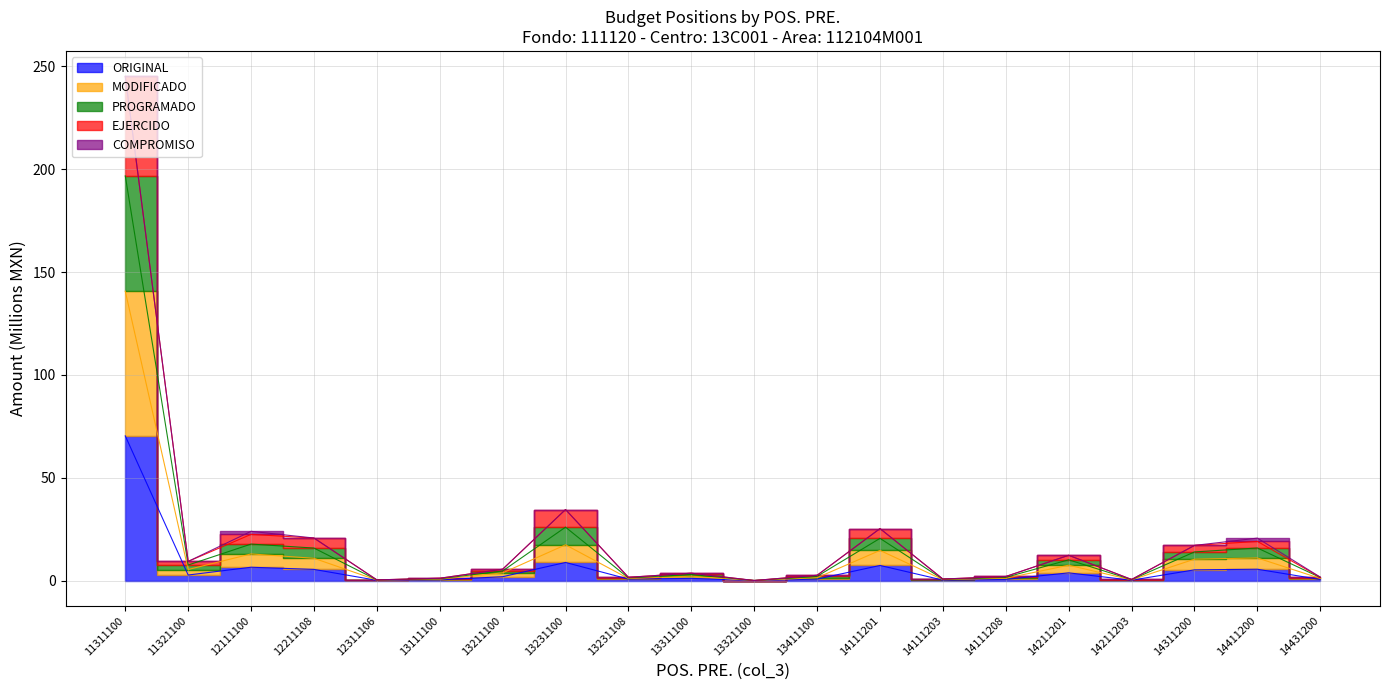

How many data points in EJERCIDO are less than 5?

10